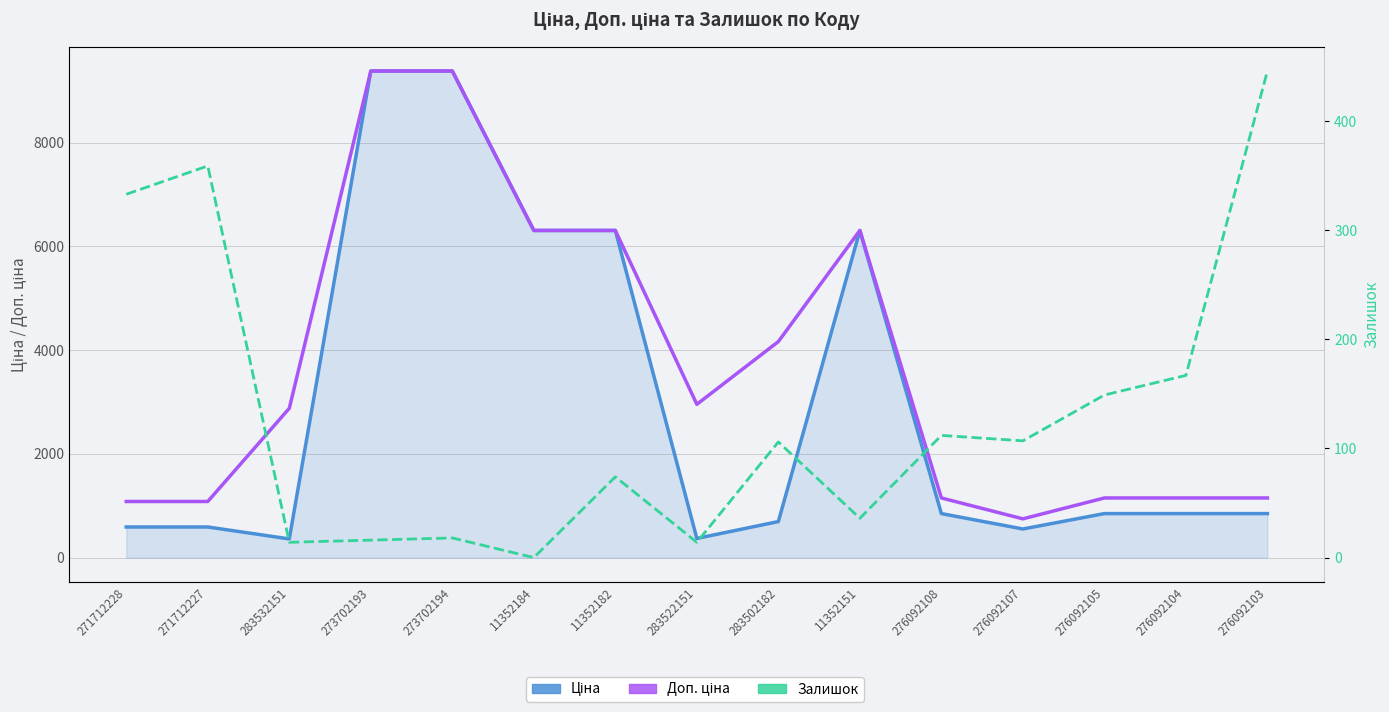

Does the chart display data point markers on the line(s)?

No